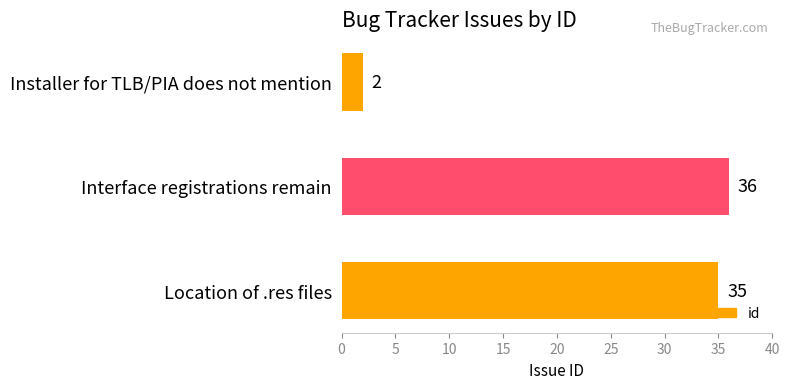

What is the sum of all values?

73